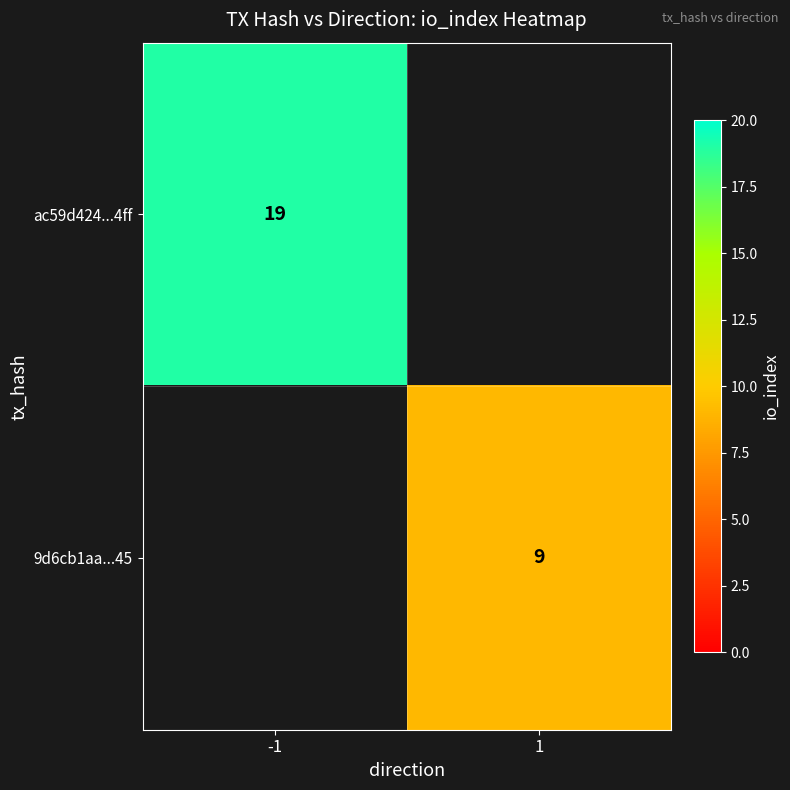

What is the minimum value shown in the chart?

9.0